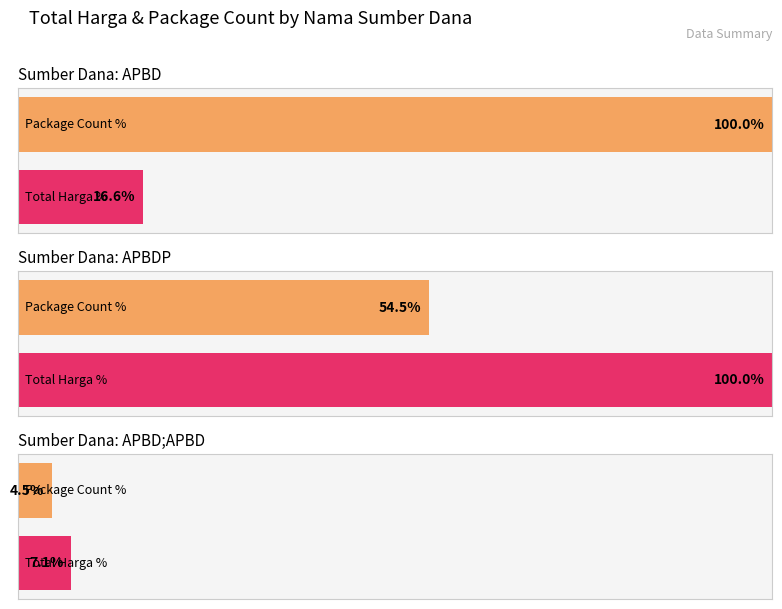

What is the change in value from APBD to APBD?

-456600860